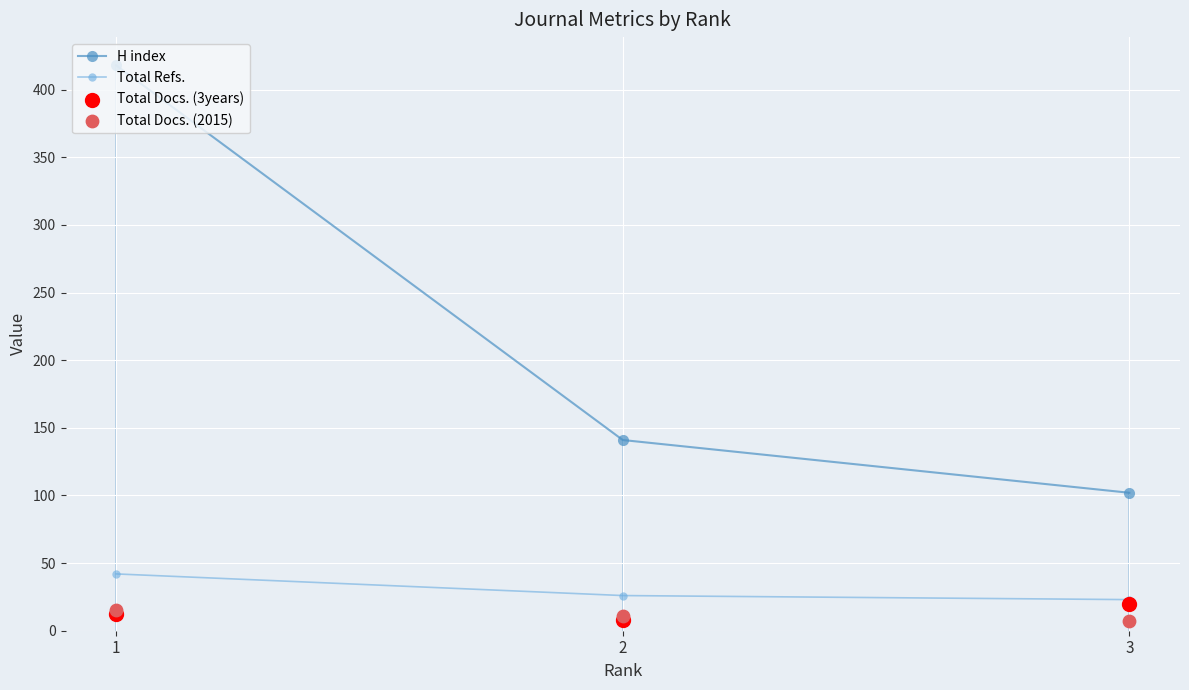

Which series has the largest Y range (max minus min)?

H index